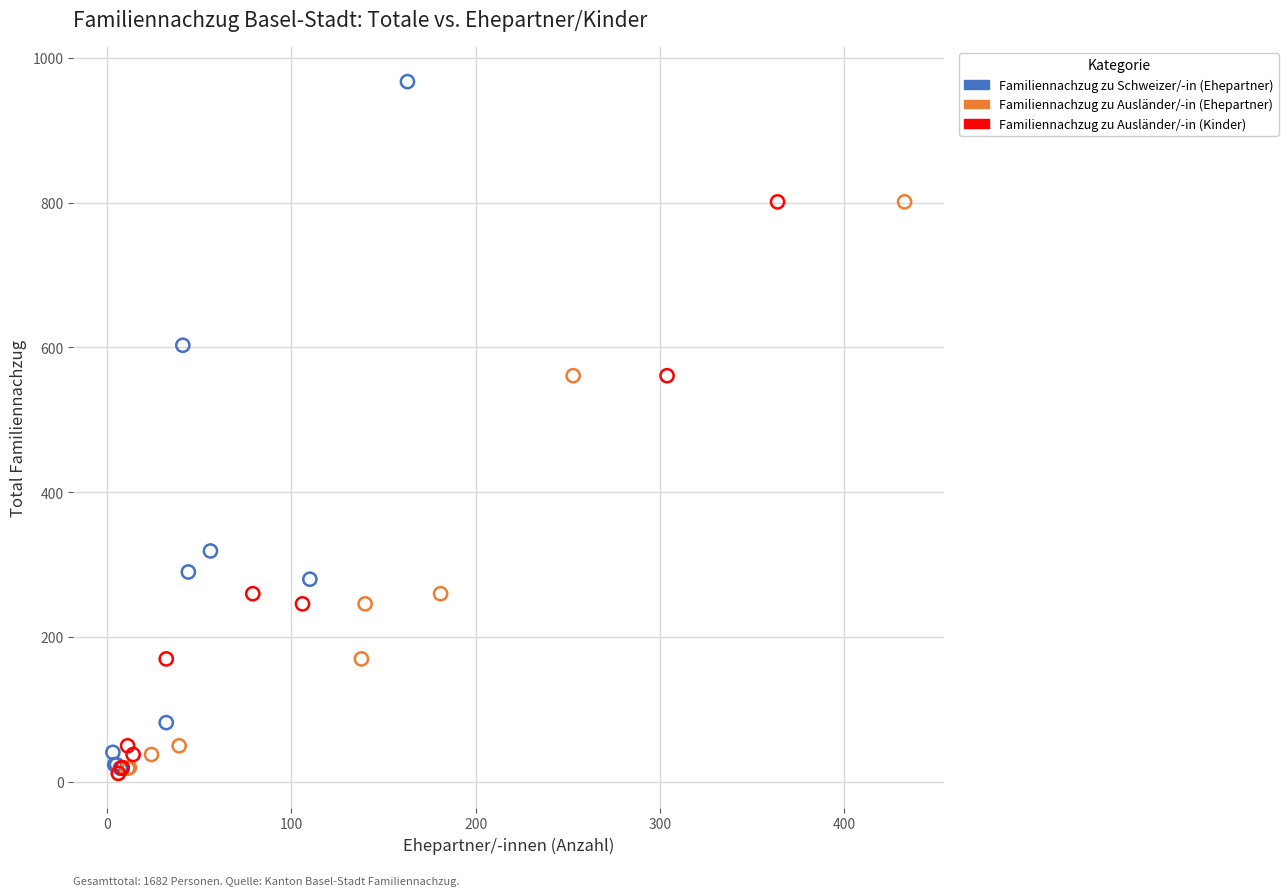

Which series reaches the maximum Y coordinate?

Familiennachzug zu Schweizer/-in (Ehepartner)